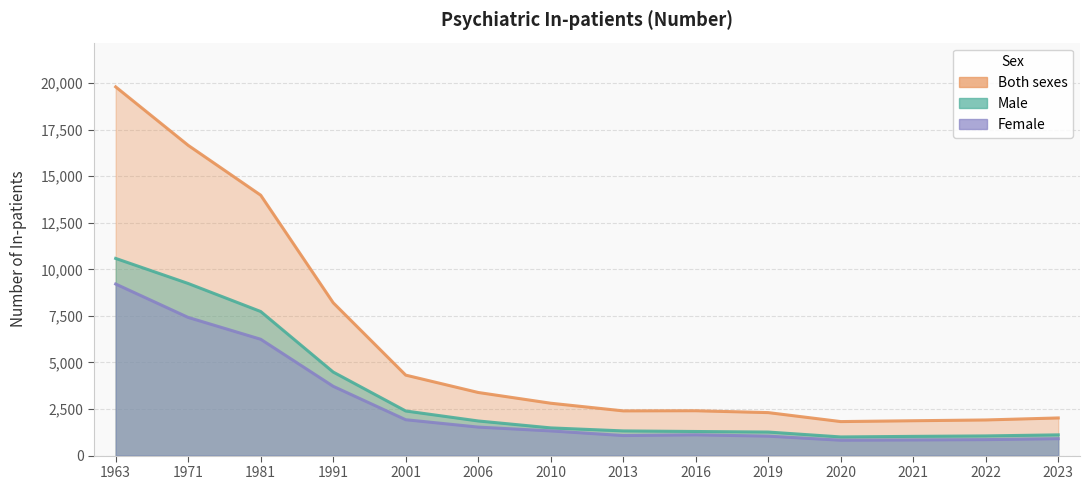

How many values in the Male series exceed 1487?

6